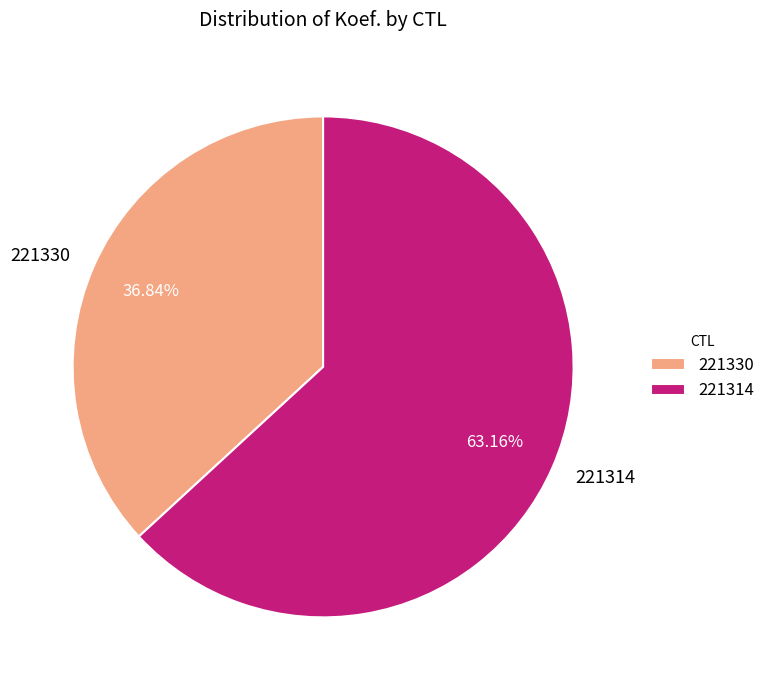

How many segments does this pie chart have?

2